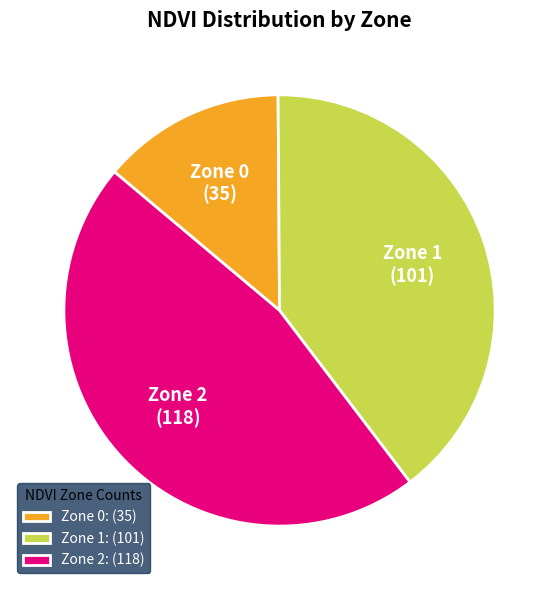

Which category has the biggest portion of the pie?

Zone 2